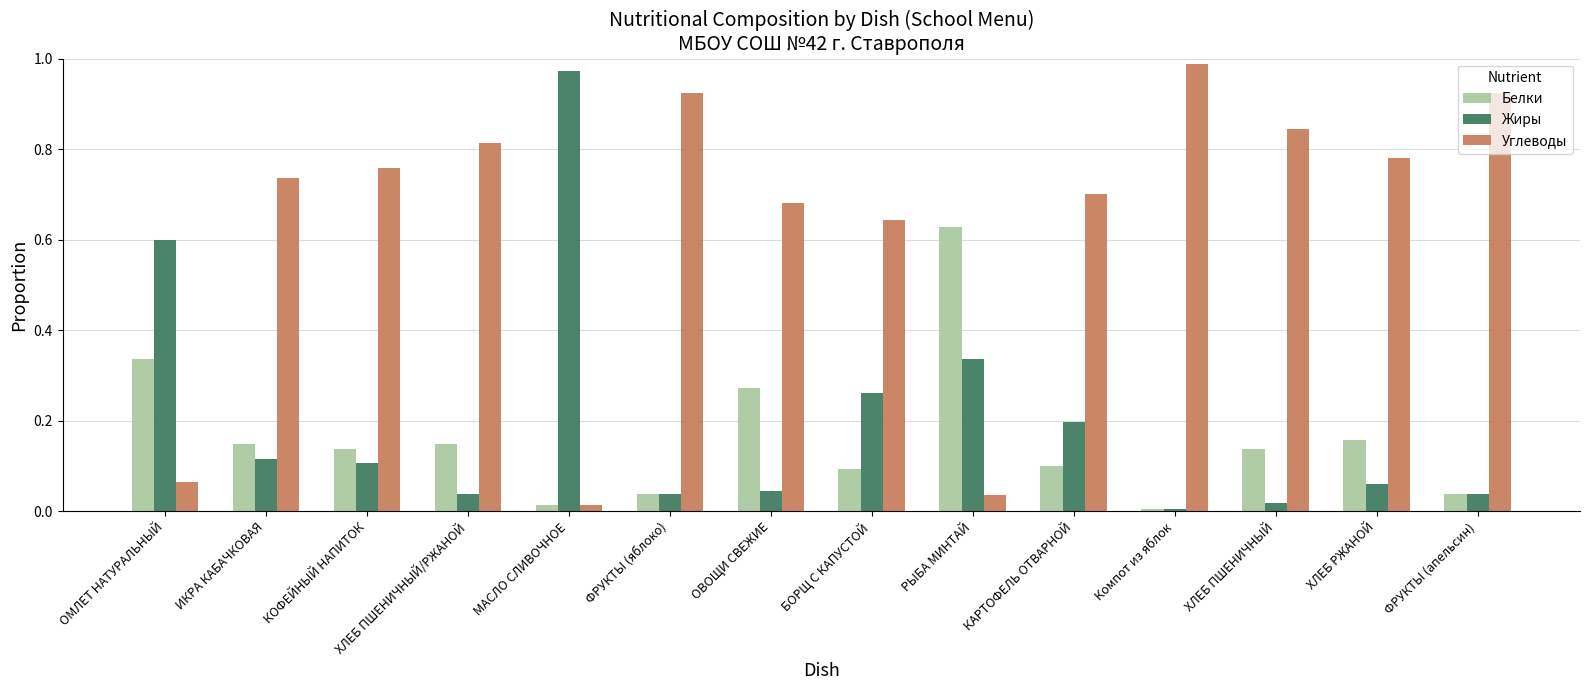

Is the value of Углеводы at ФРУКТЫ (яблоко) greater than the value of Жиры at ОМЛЕТ НАТУРАЛЬНЫЙ?

Yes